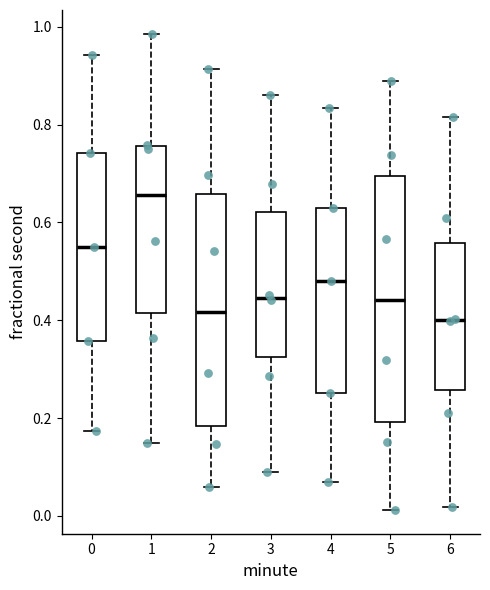

Reading left to right, transcribe this box plot: for each box, give where its median line is, the range the box spans, and where its two whiskers end, as read against the y-axis. The values are not printed on the chart, so give them approximately, as read against the axis.

0: median 0.54, box 0.36 to 0.74, whiskers 0.18 to 0.94
1: median 0.66, box 0.42 to 0.76, whiskers 0.14 to 0.98
2: median 0.42, box 0.18 to 0.66, whiskers 0.06 to 0.92
3: median 0.44, box 0.32 to 0.62, whiskers 0.08 to 0.86
4: median 0.48, box 0.26 to 0.62, whiskers 0.06 to 0.84
5: median 0.44, box 0.20 to 0.70, whiskers 0.02 to 0.88
6: median 0.40, box 0.26 to 0.56, whiskers 0.02 to 0.82